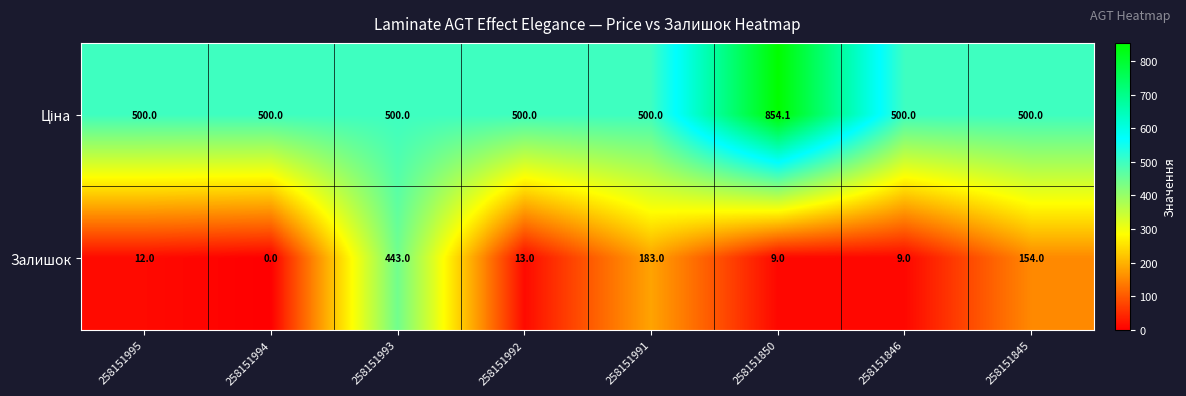

What is the total value across all series at 258151995?

512.0